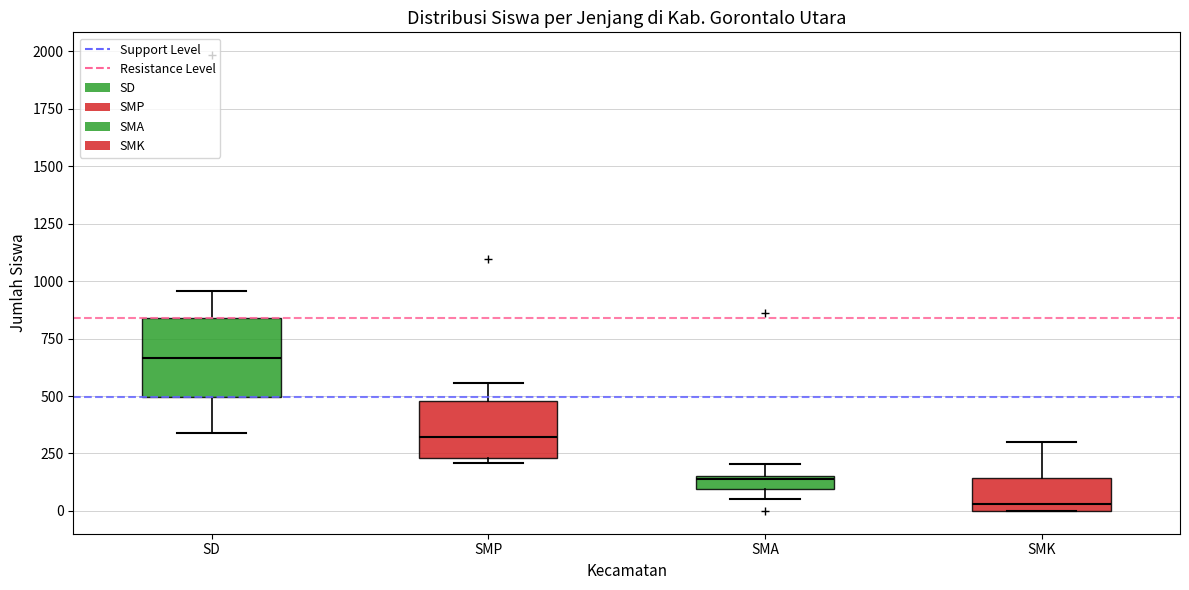

Which box's median line is the highest?

SD